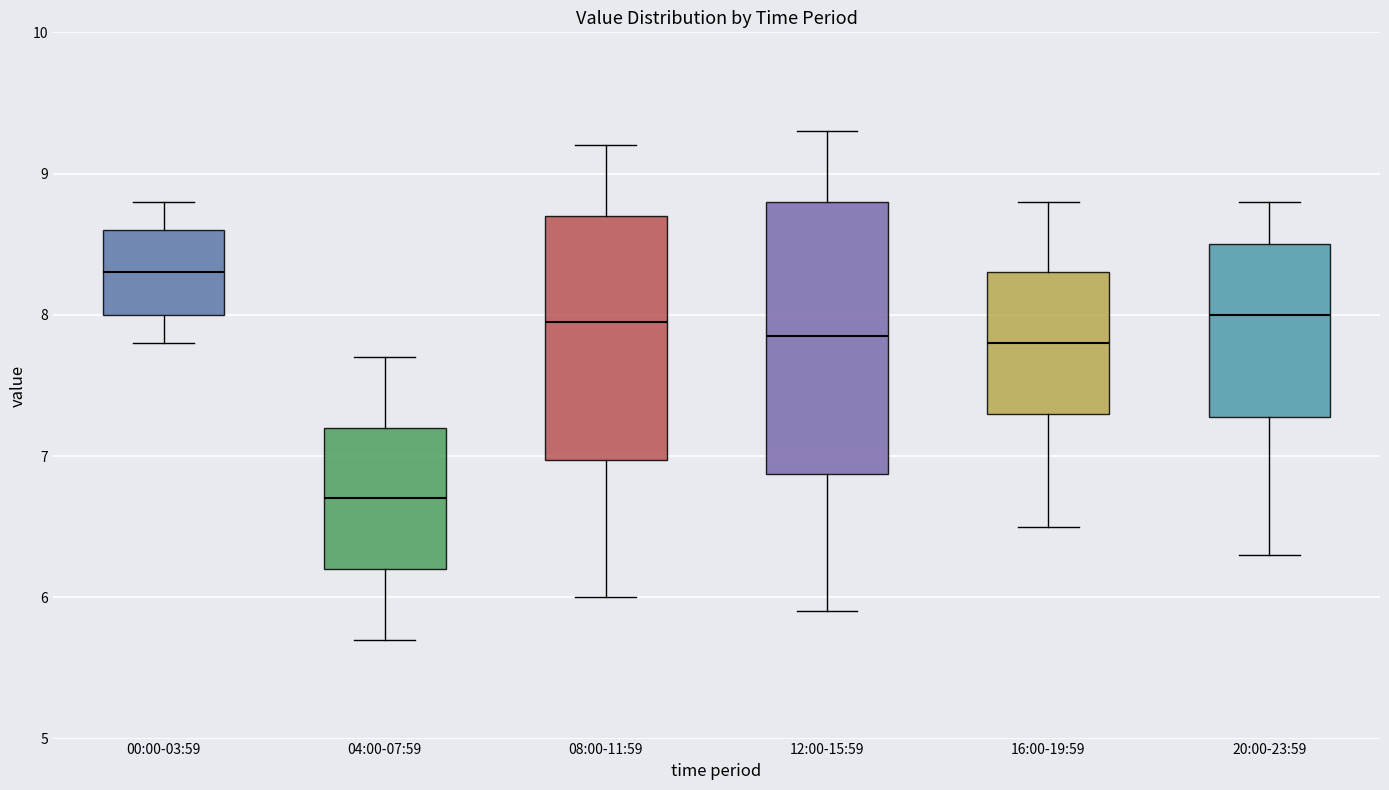

Reading left to right, transcribe this box plot: for each box, give where its median line is, the range the box spans, and where its two whiskers end, as read against the y-axis. The values are not printed on the chart, so give them approximately, as read against the axis.

00:00-03:59: median 8.3, box 8.0 to 8.6, whiskers 7.8 to 8.8
04:00-07:59: median 6.7, box 6.2 to 7.2, whiskers 5.7 to 7.7
08:00-11:59: median 8.0, box 7.0 to 8.7, whiskers 6.0 to 9.2
12:00-15:59: median 7.9, box 6.9 to 8.8, whiskers 5.9 to 9.3
16:00-19:59: median 7.8, box 7.3 to 8.3, whiskers 6.5 to 8.8
20:00-23:59: median 8.0, box 7.3 to 8.5, whiskers 6.3 to 8.8